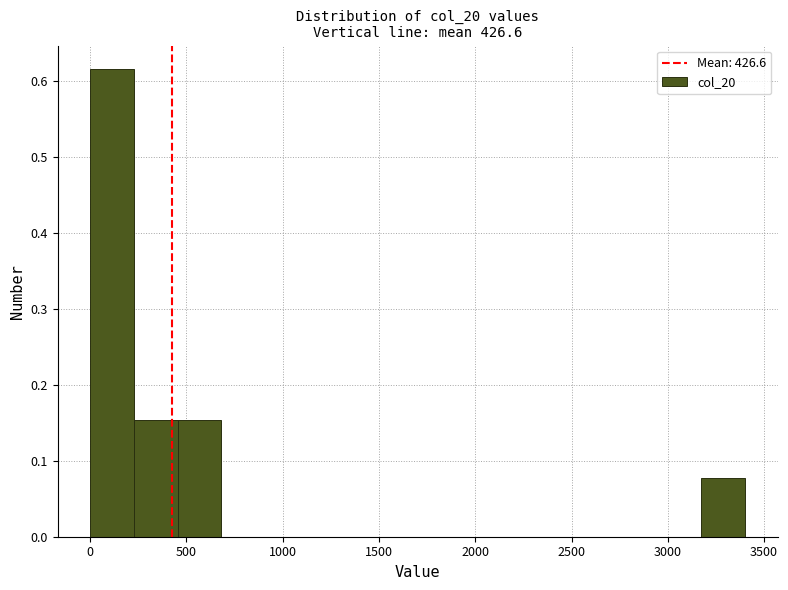

Reading left to right, transcribe this chart: for each bar, give the range it covers on the x-axis and its height. Neither the bar edges nor the heights are printed on the chart, so give them approximately, as read against the axes.

0 to 250: 0.62
250 to 450: 0.15
450 to 700: 0.15
700 to 900: 0
900 to 1150: 0
1150 to 1350: 0
1350 to 1600: 0
1600 to 1800: 0
1800 to 2050: 0
2050 to 2250: 0
2250 to 2500: 0
2500 to 2700: 0
2700 to 2950: 0
2950 to 3150: 0
3150 to 3400: 0.08